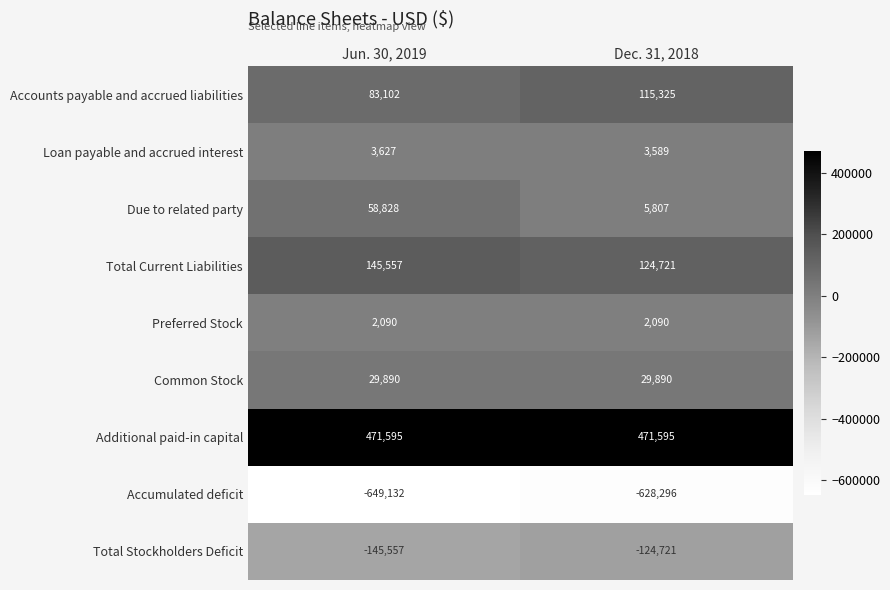

What is the smallest value displayed?

-649132